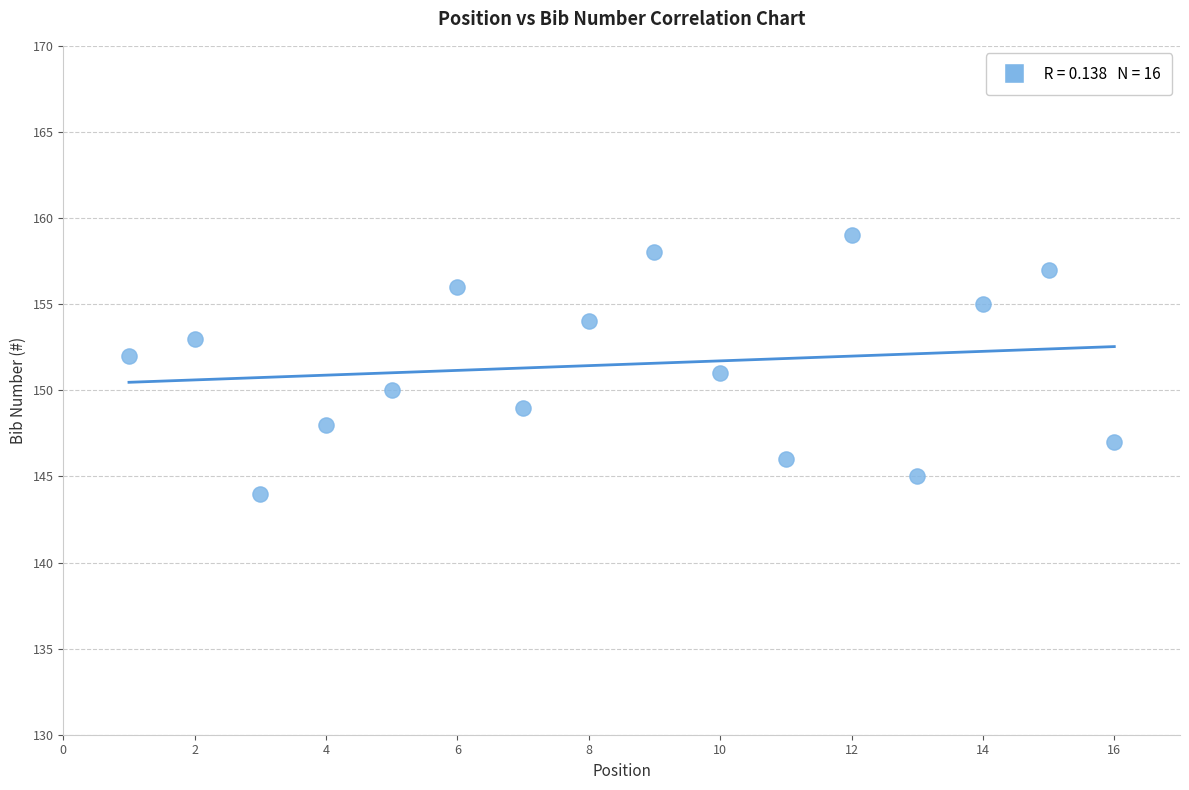

What is the range of X values (max minus min)?

15